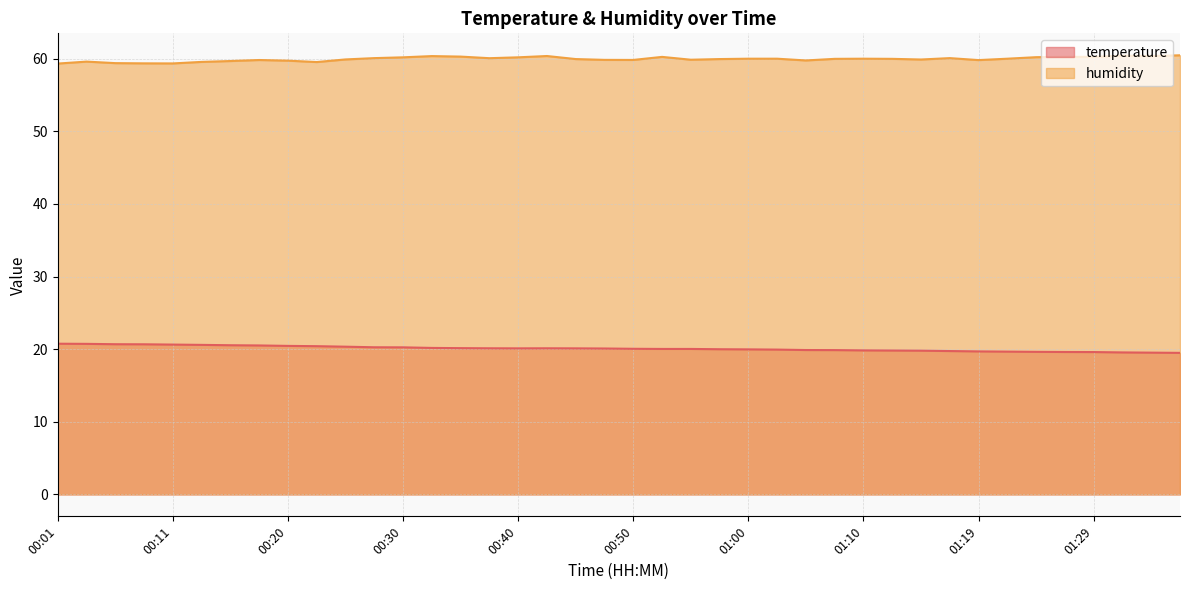

True or false: humidity and temperature cross at least once.

False